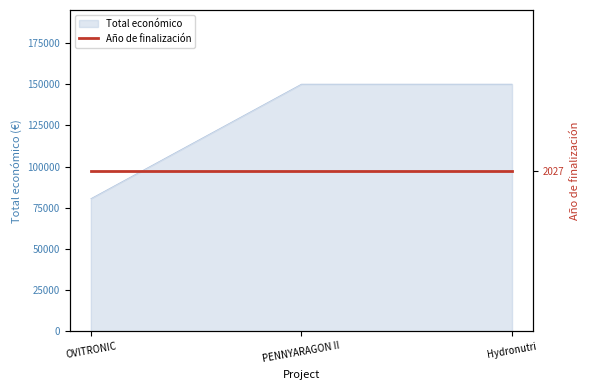

Rank the categories by value from highest to lowest.

PENNYARAGON II, Hydronutri, OVITRONIC